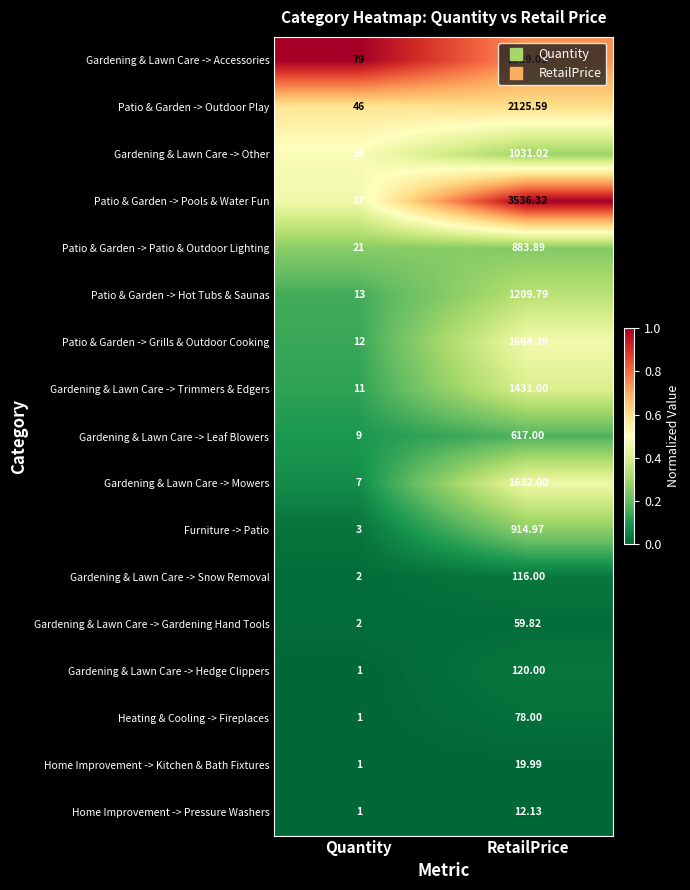

Which category has the lowest value across all series?

Quantity